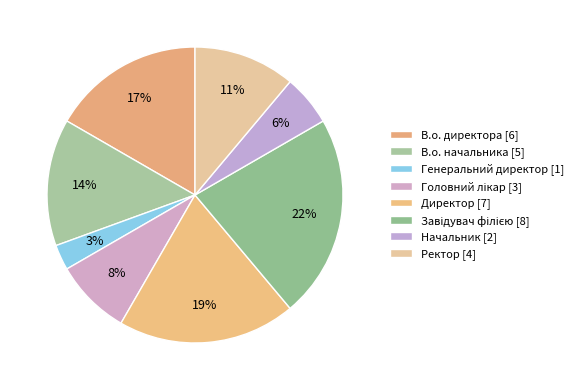

Is it true that Начальник is 1% of the pie?

False